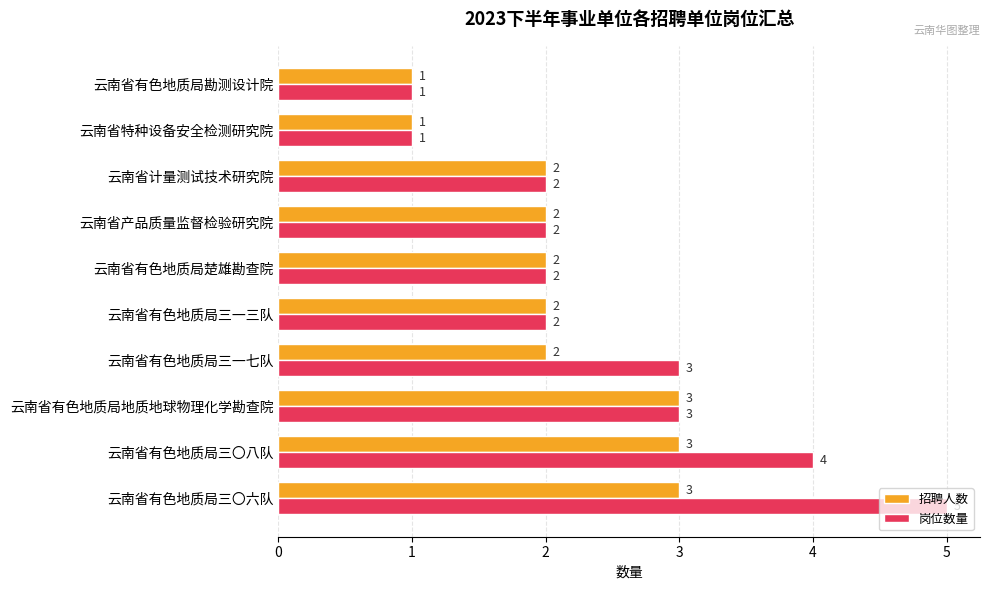

Which series changed the most between 云南省有色地质局三〇六队 and 云南省有色地质局地质地球物理化学勘查院?

岗位数量